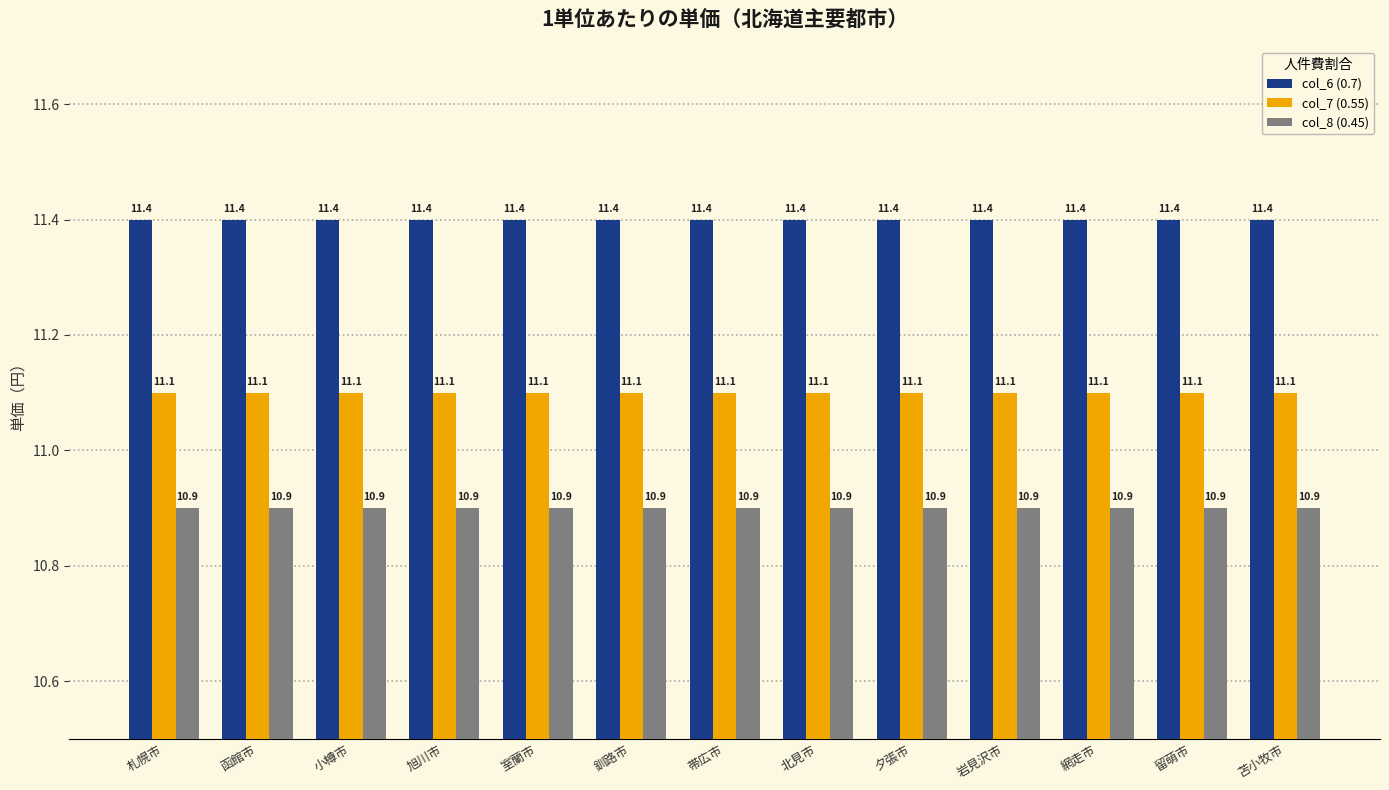

Read the col_6 (0.7) value at 苫小牧市.

11.4